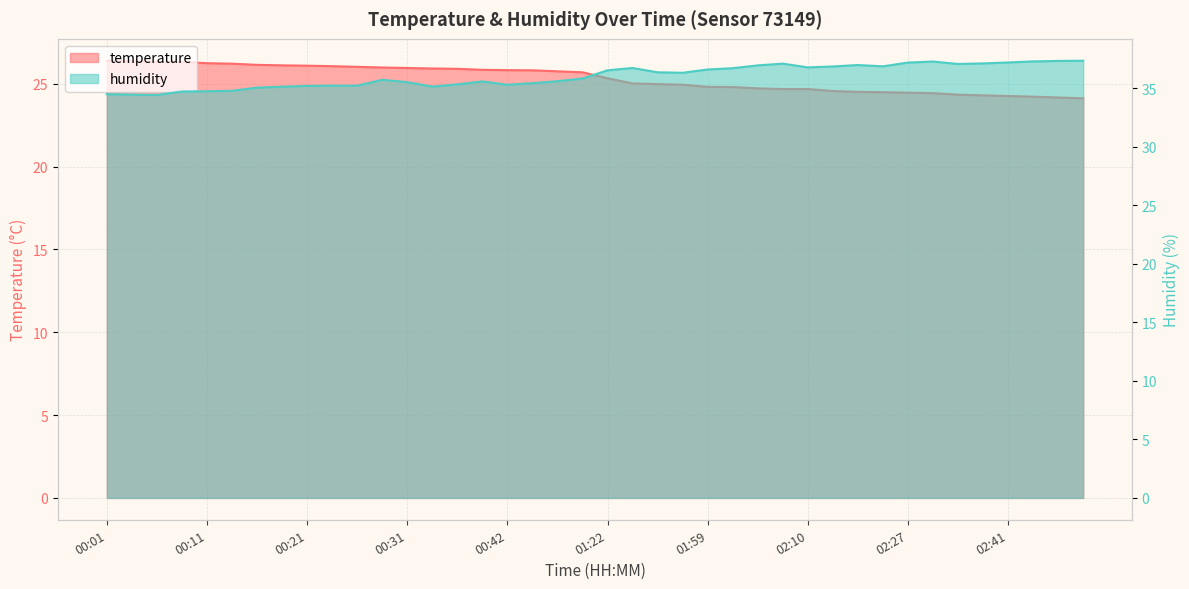

What position from the right is 00:29?

29